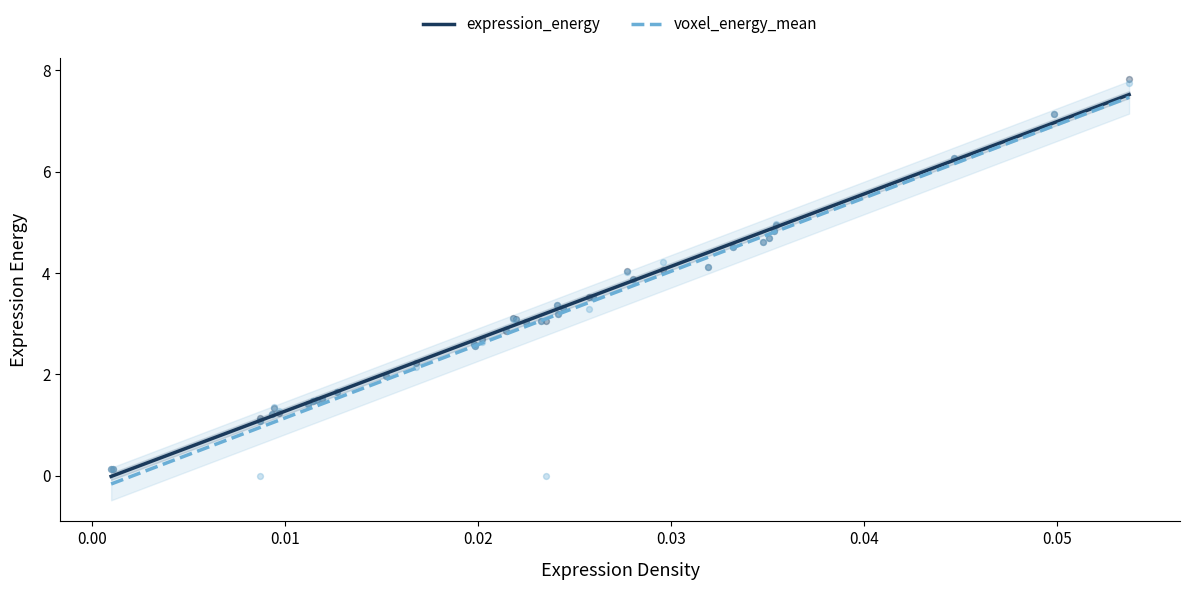

What are all the series names shown in the legend?

expression_energy, voxel_energy_mean